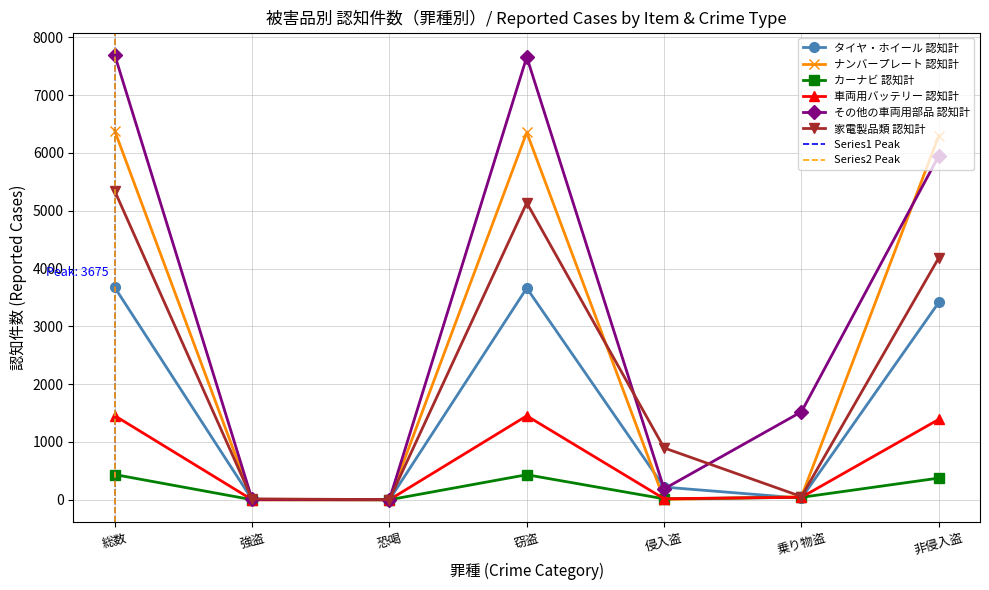

At which label does タイヤ・ホイール 認知計 first exceed 219?

総数